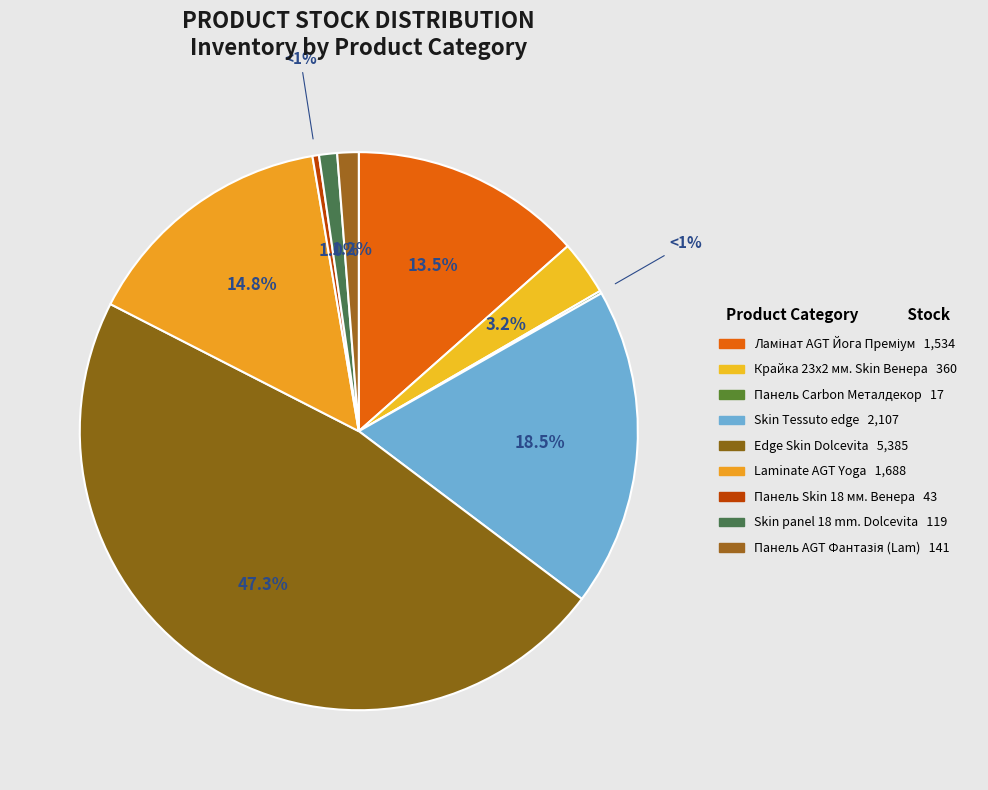

True or false: Skin panel 18 mm. Dolcevita accounts for 1% of the total.

True